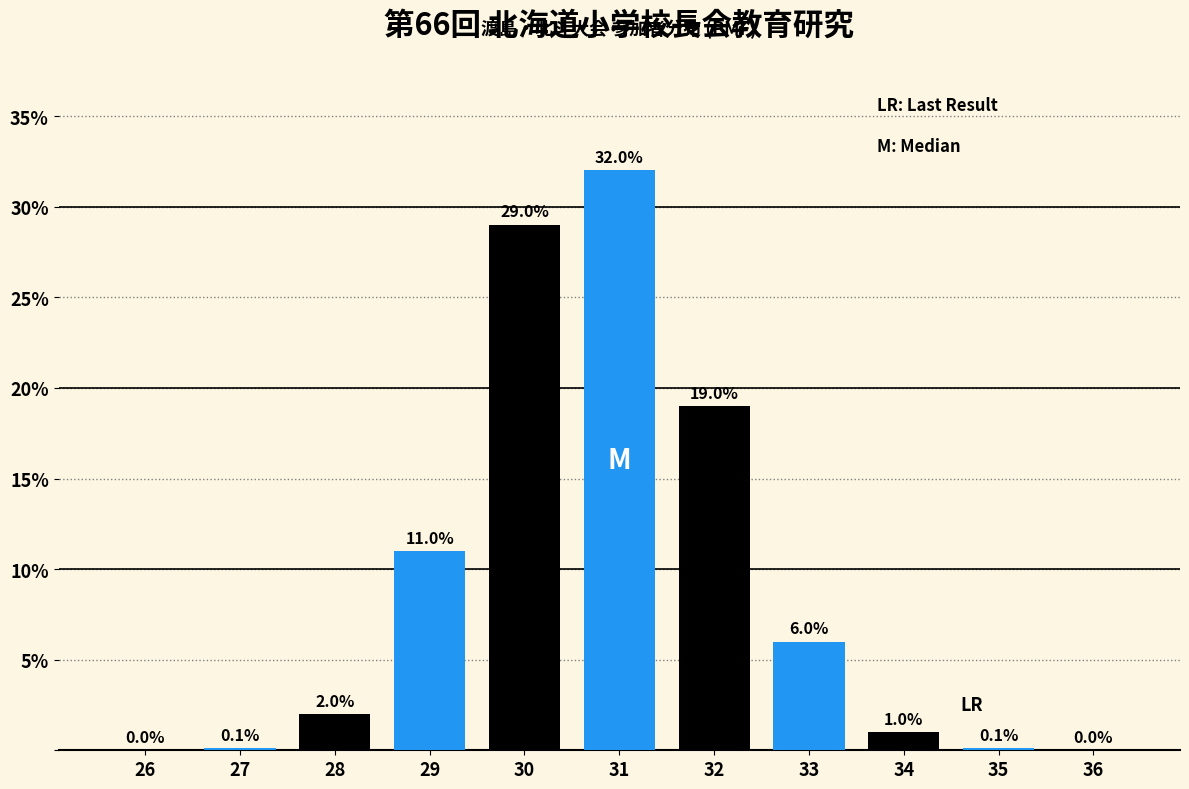

Reading left to right, list all the values displayed in this chart.

26=0.0	27=0.1	28=2.0	29=11.0	30=29.0	31=32.0	32=19.0	33=6.0	34=1.0	35=0.1	36=0.0